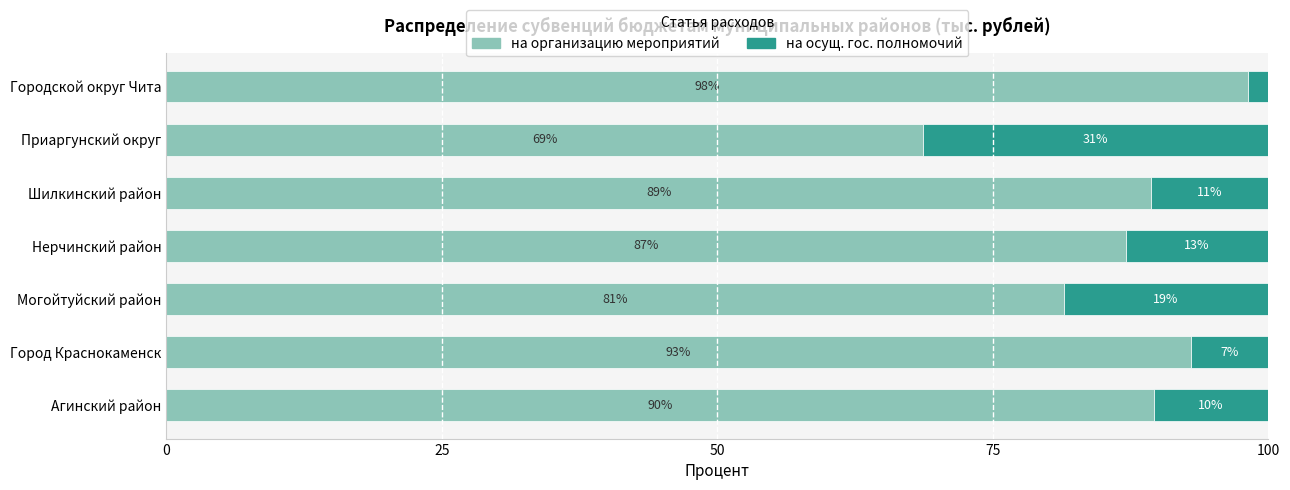

Reading right to left, extract all data points from this chart.

на организацию мероприятий: 98.2	68.7	89.3	87.1	81.4	92.9	89.6
на осущ. гос. полномочий: 1.8	31.3	10.7	12.9	18.6	7.1	10.4